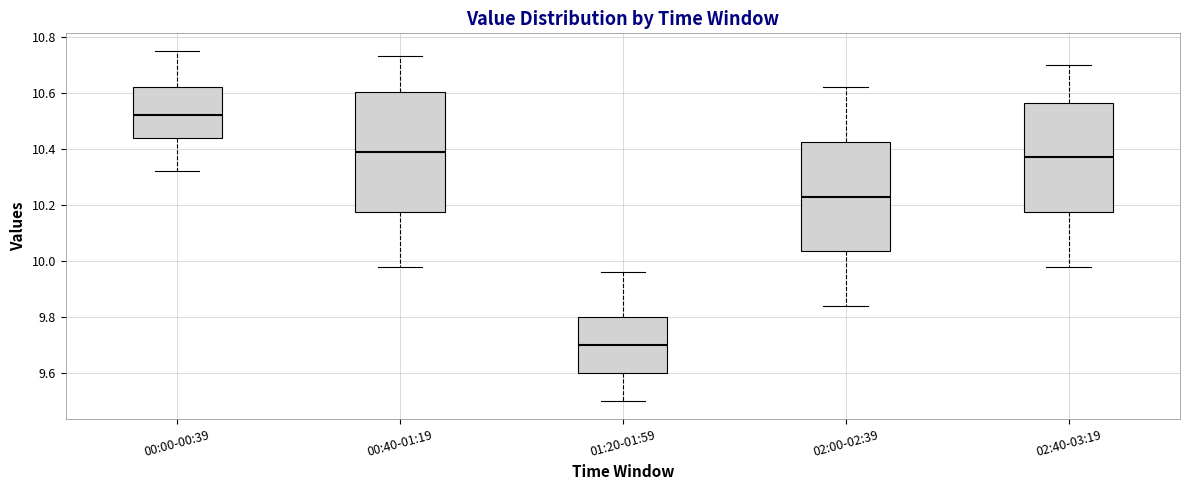

Reading left to right, transcribe this box plot: for each box, give where its median line is, the range the box spans, and where its two whiskers end, as read against the y-axis. The values are not printed on the chart, so give them approximately, as read against the axis.

00:00-00:39: median 10.52, box 10.44 to 10.62, whiskers 10.32 to 10.76
00:40-01:19: median 10.40, box 10.18 to 10.60, whiskers 9.98 to 10.74
01:20-01:59: median 9.70, box 9.60 to 9.80, whiskers 9.50 to 9.96
02:00-02:39: median 10.24, box 10.04 to 10.42, whiskers 9.84 to 10.62
02:40-03:19: median 10.38, box 10.18 to 10.56, whiskers 9.98 to 10.70